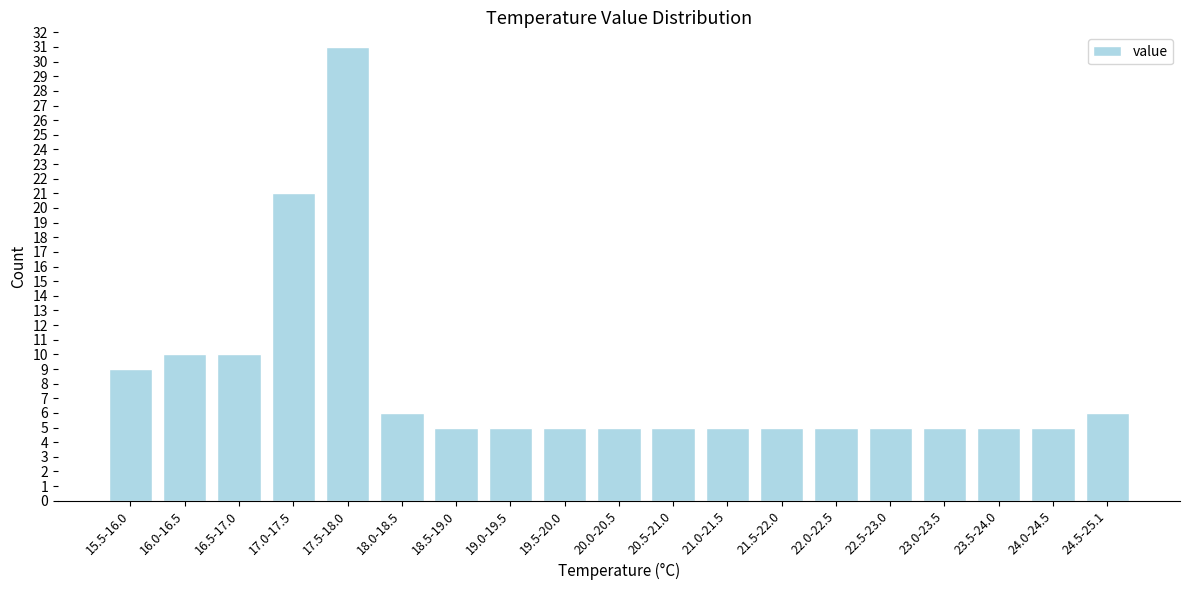

Reading right to left, what are all the values shown in this chart?

6	5	5	5	5	5	5	5	5	5	5	5	5	6	31	21	10	10	9